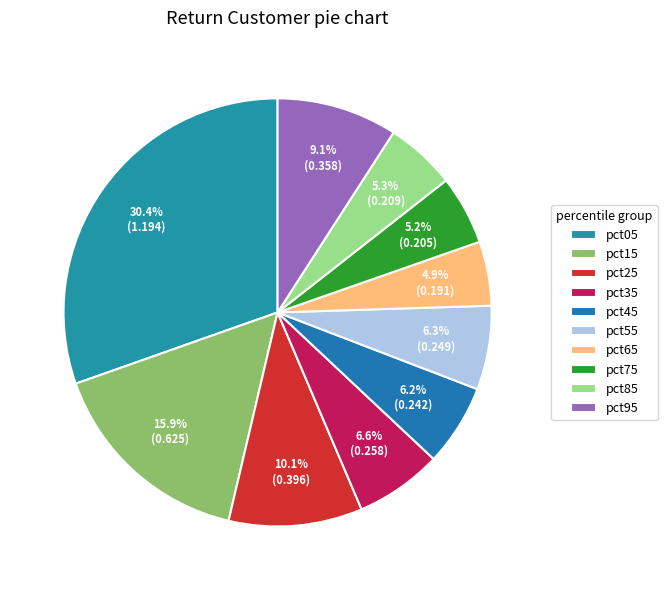

Combined, do pct15 and pct65 account for over 50%?

No